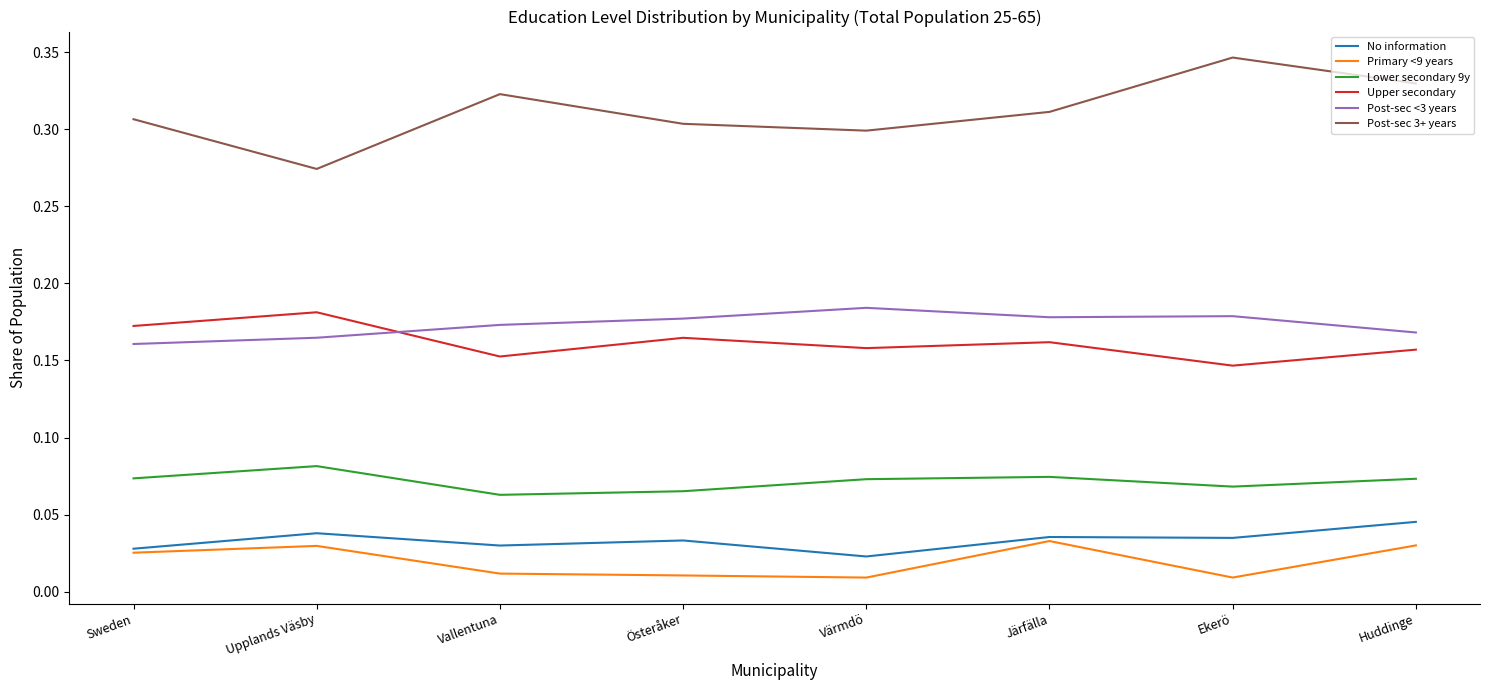

What position from the left is Österåker?

4